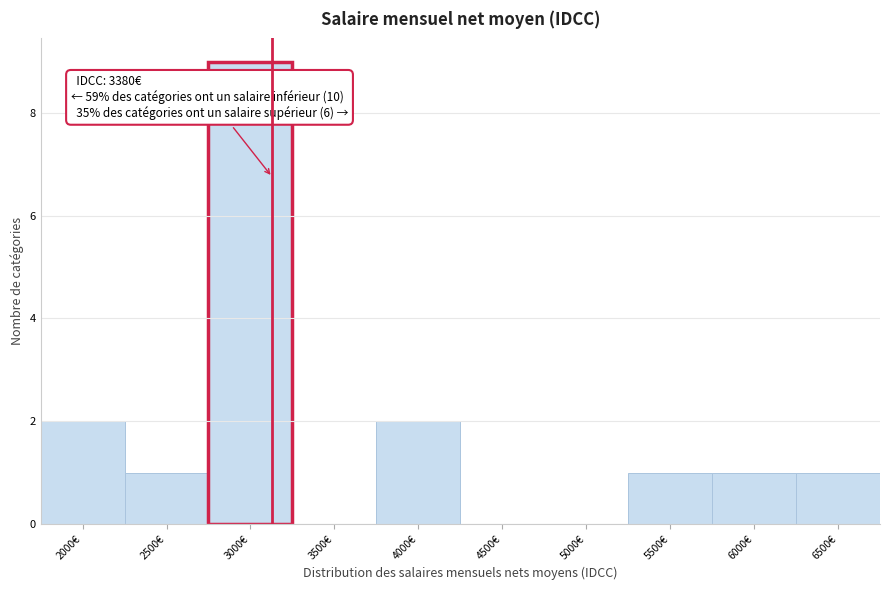

Reading left to right, what are all the values shown in this chart?

2000€=2	2500€=1	3000€=9	3500€=0	4000€=2	4500€=0	5000€=0	5500€=1	6000€=1	6500€=1